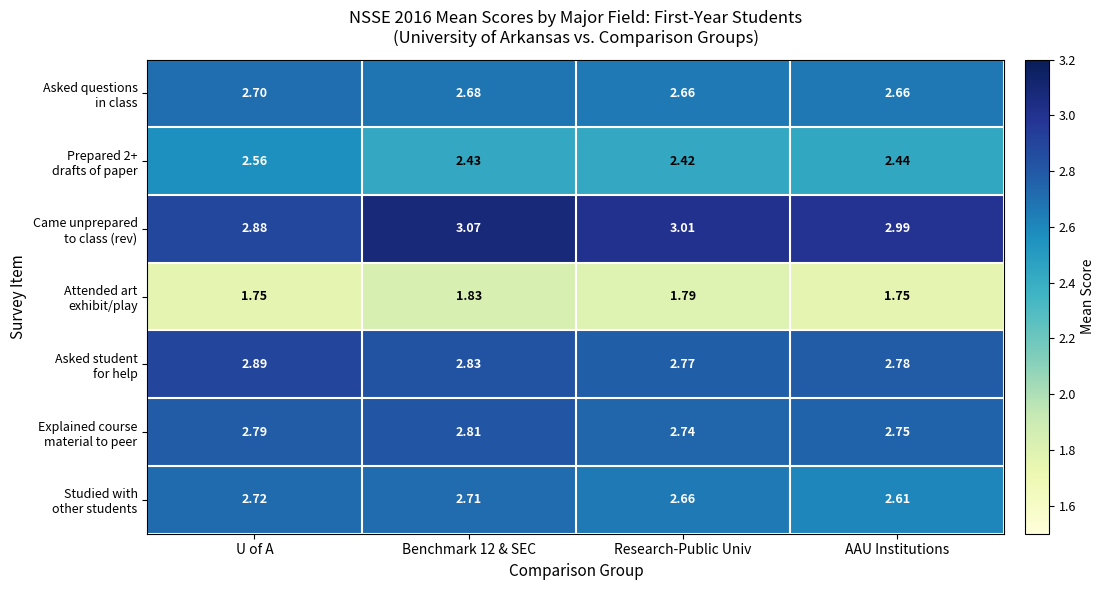

Count the number of data series in this chart.

7